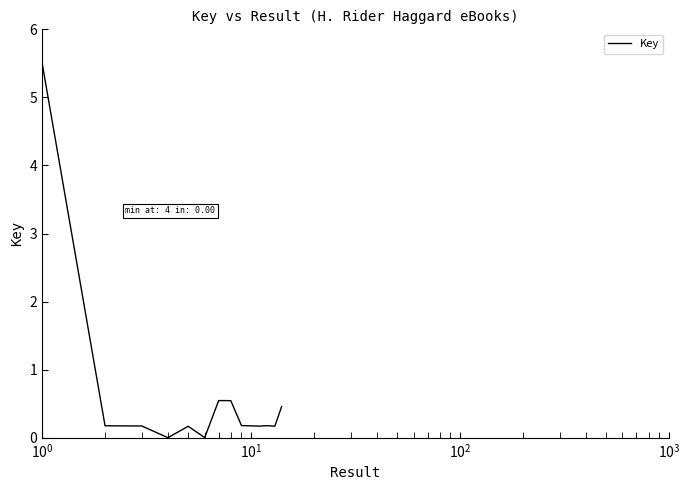

What is the maximum value shown in the chart?

5.5